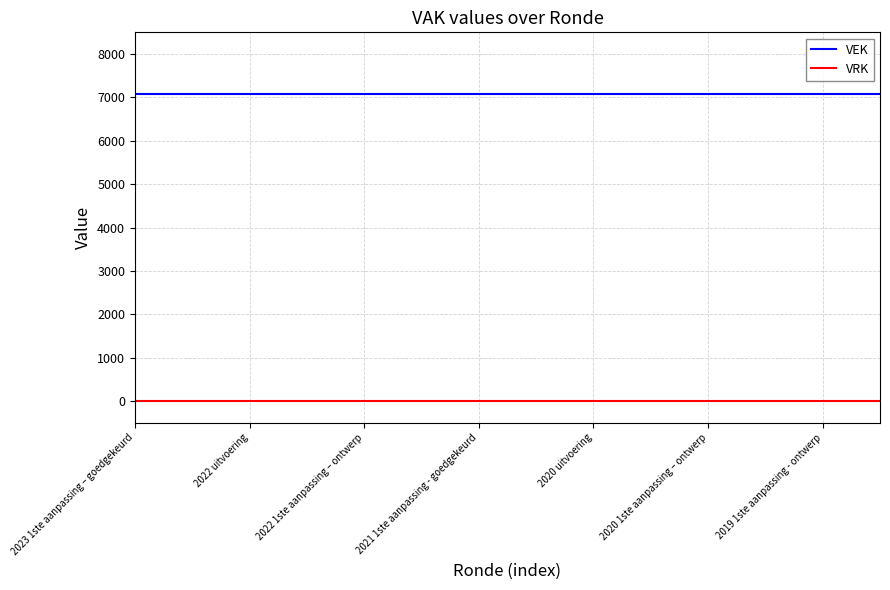

What is the highest value of the VEK series?

7087